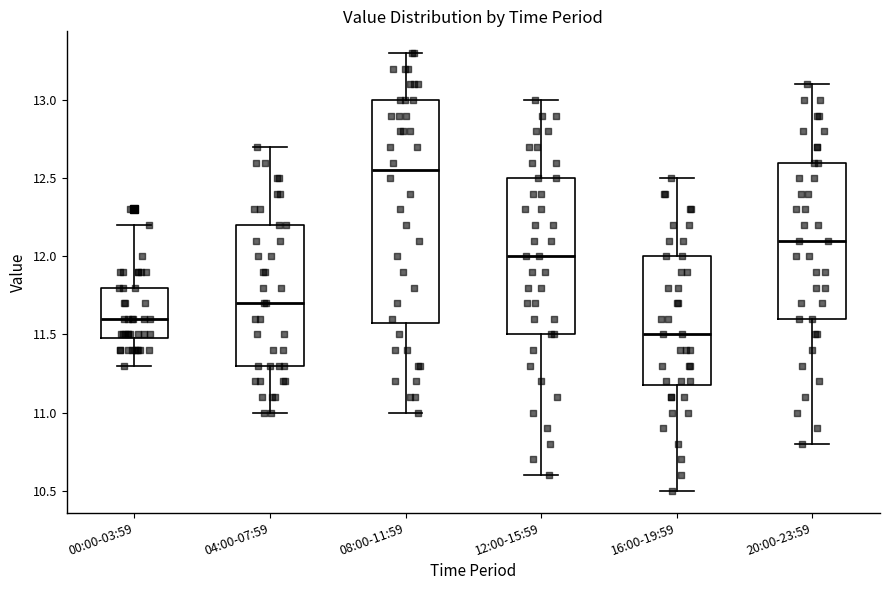

Reading left to right, read every box against the y-axis: the position of its median line, the range the box covers, and the ends of its whiskers. The values are not printed on the chart, so give them approximately, as read against the axis.

00:00-03:59: median 11.60, box 11.50 to 11.80, whiskers 11.30 to 12.20
04:00-07:59: median 11.70, box 11.30 to 12.20, whiskers 11.00 to 12.70
08:00-11:59: median 12.55, box 11.60 to 13.00, whiskers 11.00 to 13.30
12:00-15:59: median 12.00, box 11.50 to 12.50, whiskers 10.60 to 13.00
16:00-19:59: median 11.50, box 11.20 to 12.00, whiskers 10.50 to 12.50
20:00-23:59: median 12.10, box 11.60 to 12.60, whiskers 10.80 to 13.10